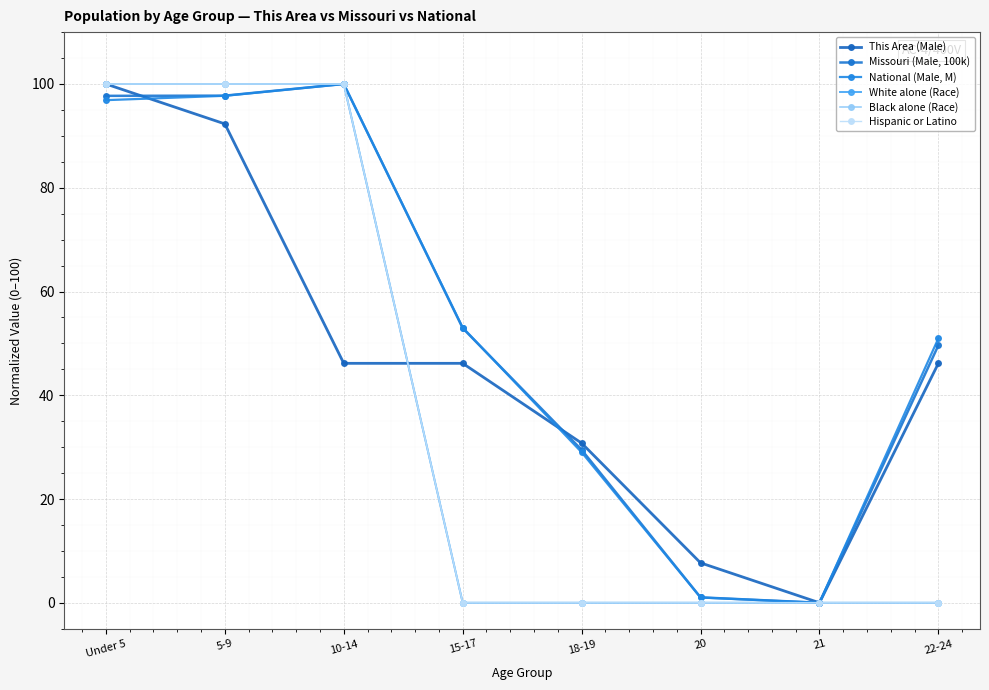

Is this an area chart (filled region under the line)?

No